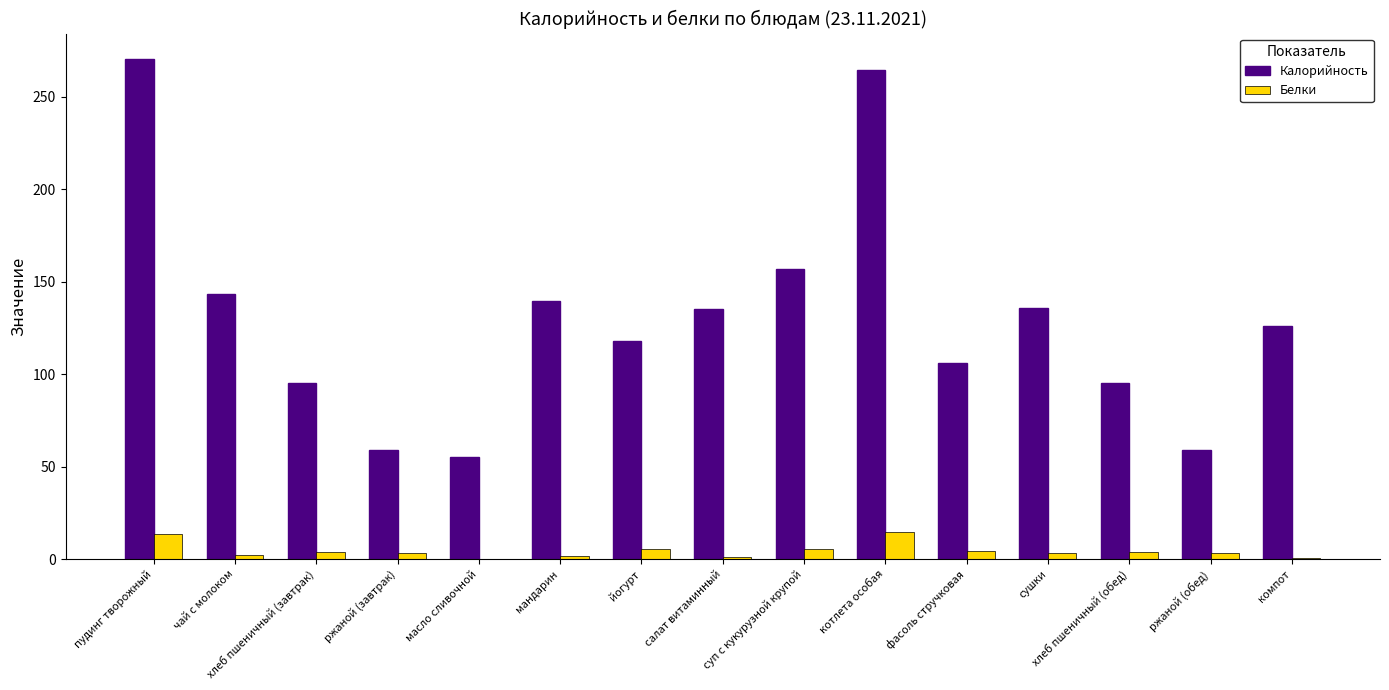

At which label is Калорийность closest to 162?

суп с кукурузной крупой